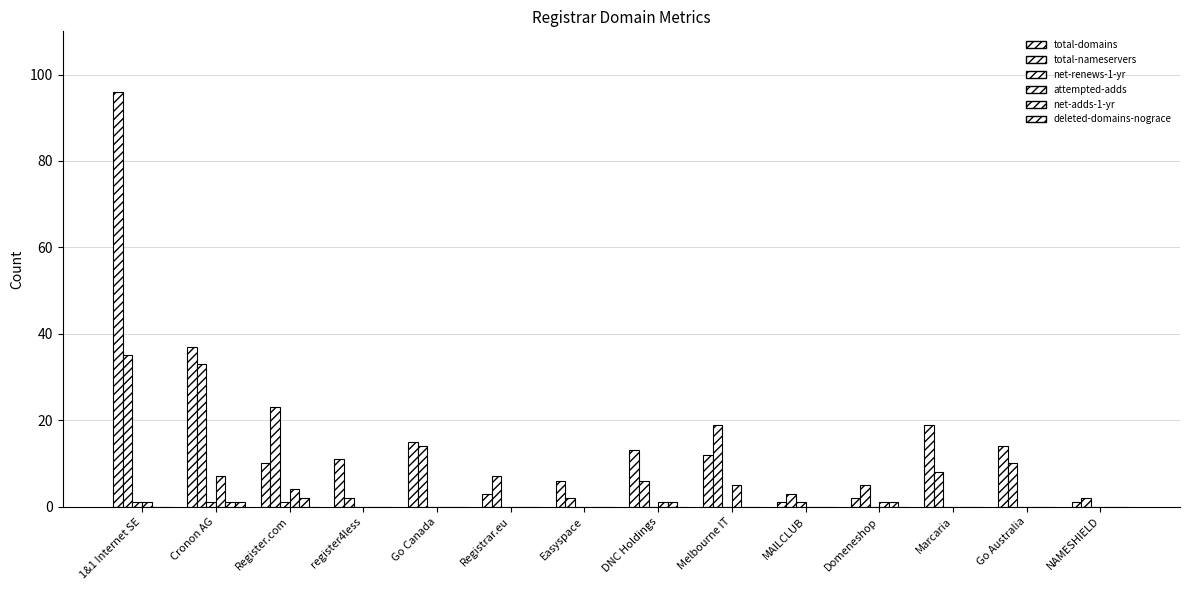

Count the number of categories in the chart.

14